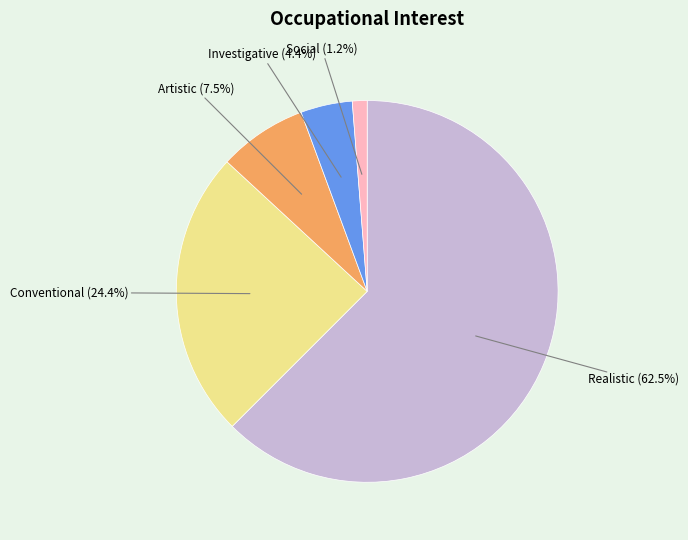

Is Realistic the majority of the pie?

Yes